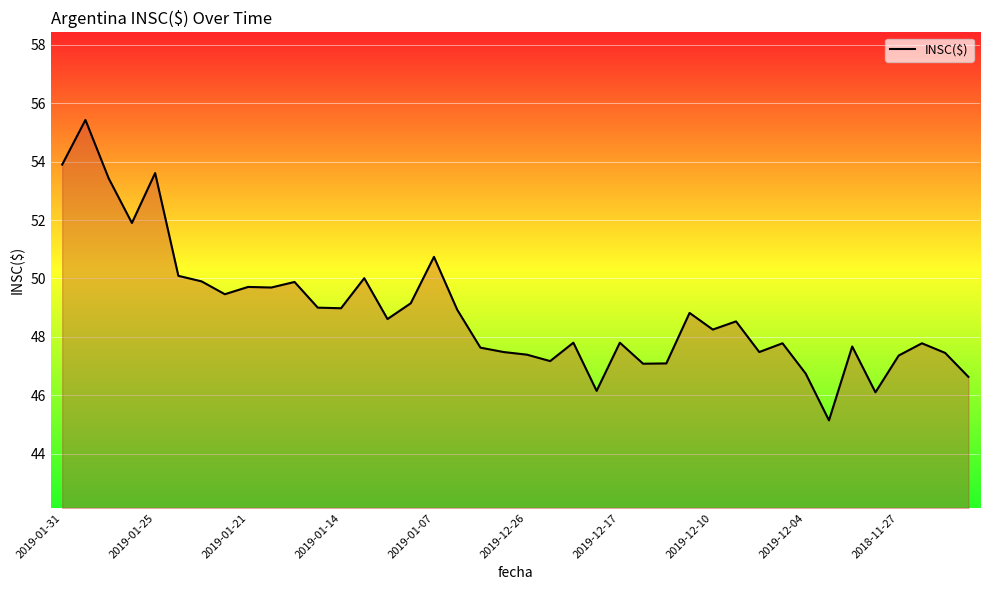

What is the greatest value displayed?

55.4